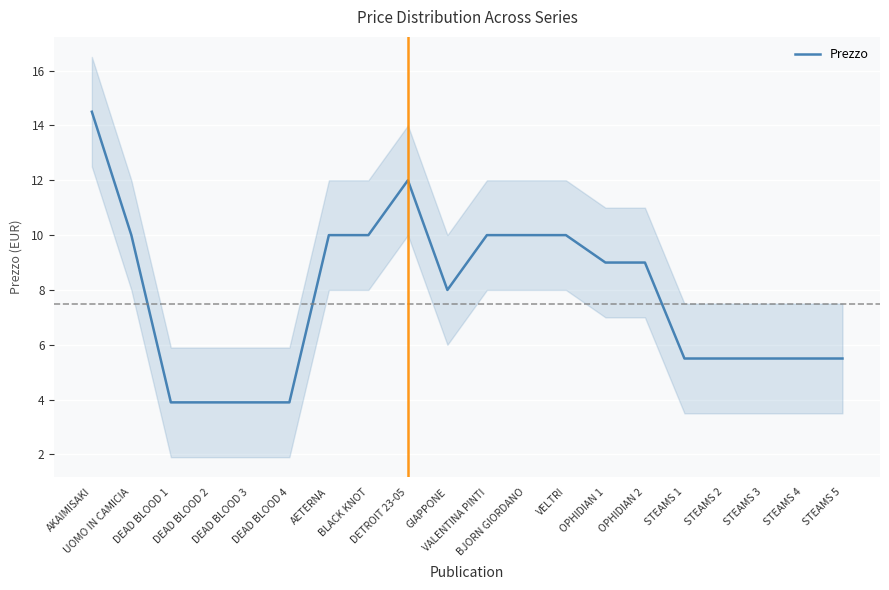

Rank the categories by value from highest to lowest.

AKAIMISAKI, DETROIT 23-05, UOMO IN CAMICIA, AETERNA, BLACK KNOT, VALENTINA PINTI, BJORN GIORDANO, VELTRI, OPHIDIAN 1, OPHIDIAN 2, GIAPPONE, STEAMS 1, STEAMS 2, STEAMS 3, STEAMS 4, STEAMS 5, DEAD BLOOD 1, DEAD BLOOD 2, DEAD BLOOD 3, DEAD BLOOD 4